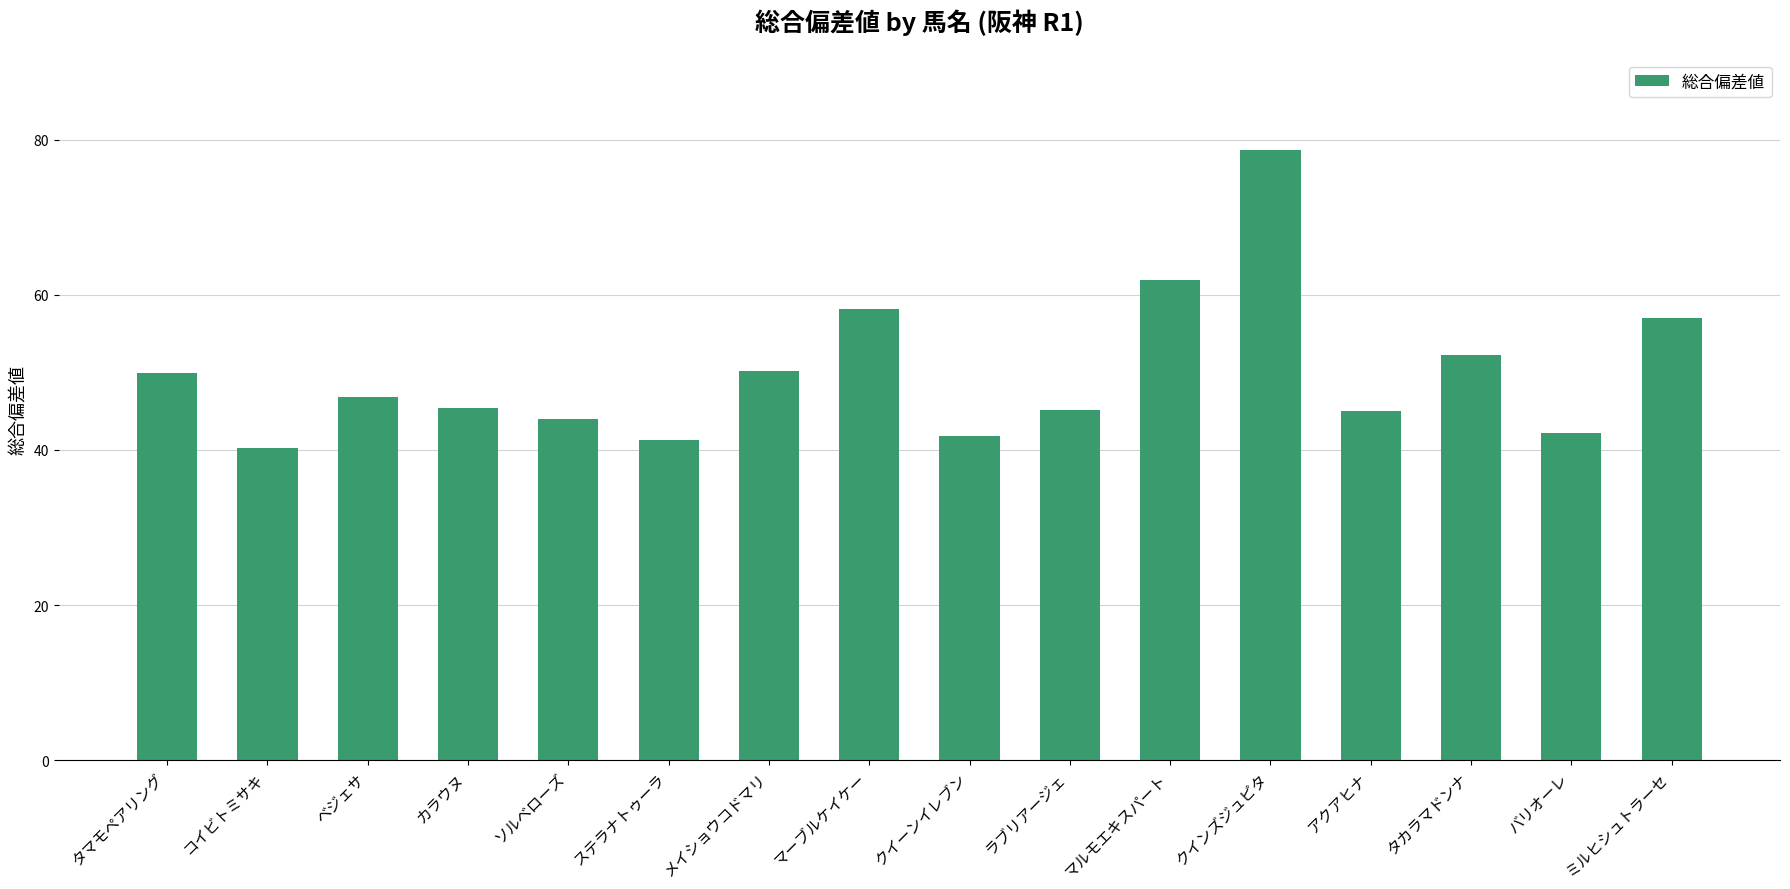

What is the difference between the maximum and minimum values?

38.4